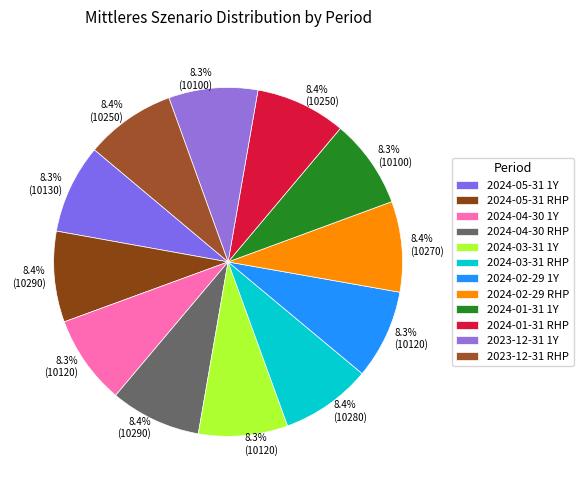

Combined, do 2024-02-29 RHP and 2024-05-31 1Y account for over 50%?

No